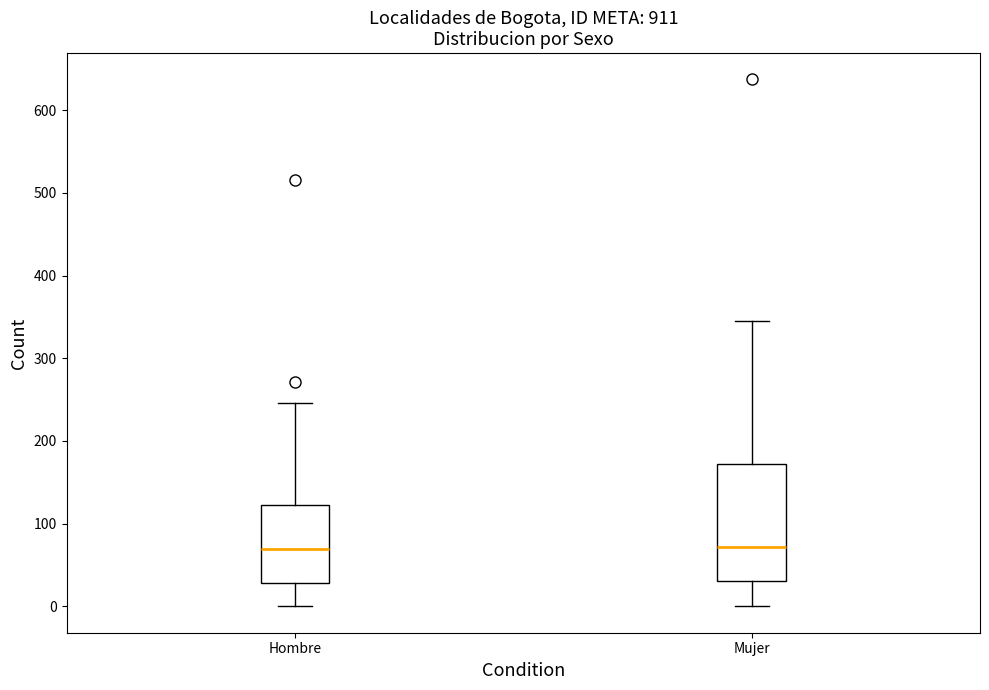

Reading left to right, read every box against the y-axis: the position of its median line, the range the box covers, and the ends of its whiskers. The values are not printed on the chart, so give them approximately, as read against the axis.

Hombre: median 70, box 30 to 120, whiskers 0 to 250
Mujer: median 70, box 30 to 170, whiskers 0 to 350